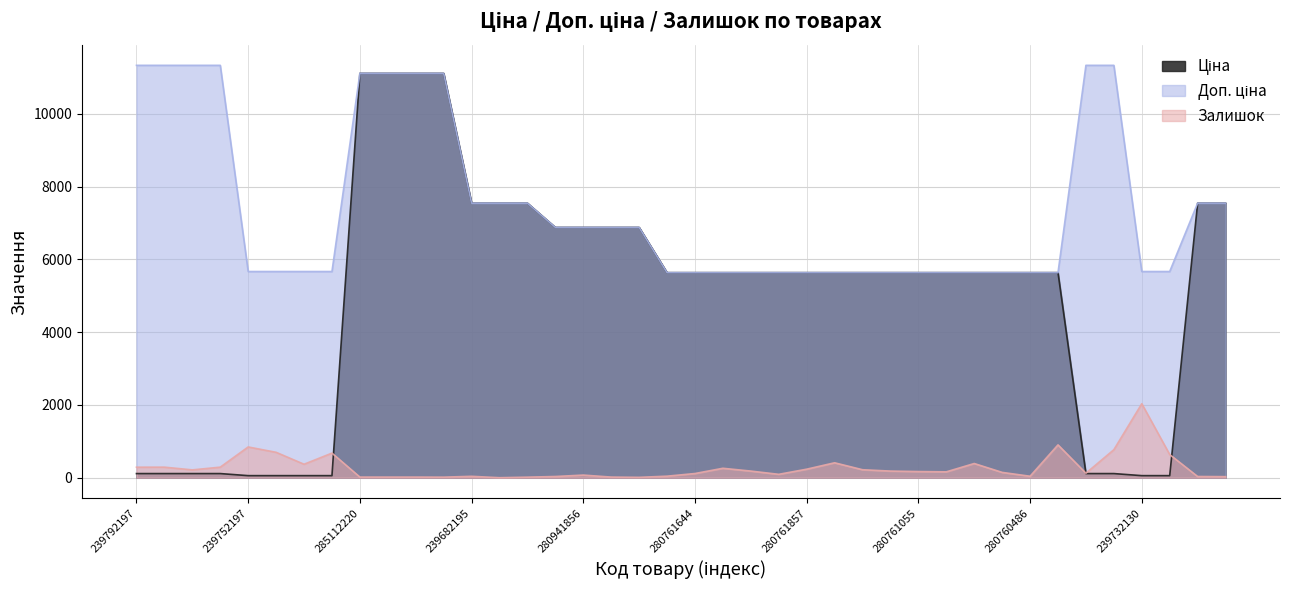

Is the value of Залишок at 239682193 greater than the value of Ціна at 239682179?

No